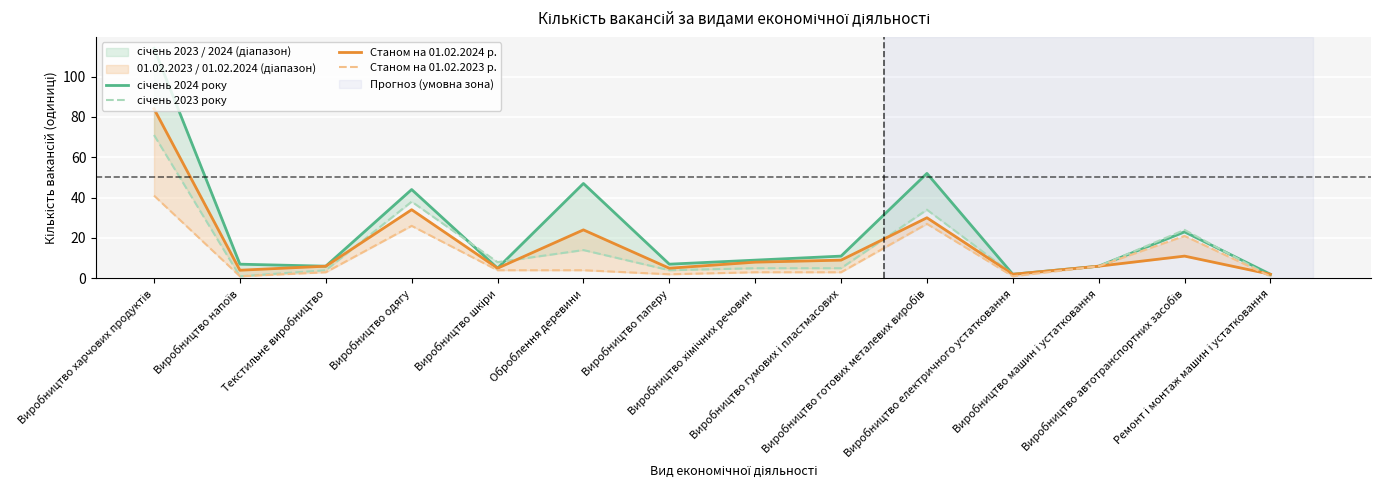

Where is the first local maximum for Станом на 01.02.2024 р.?

Виробництво одягу